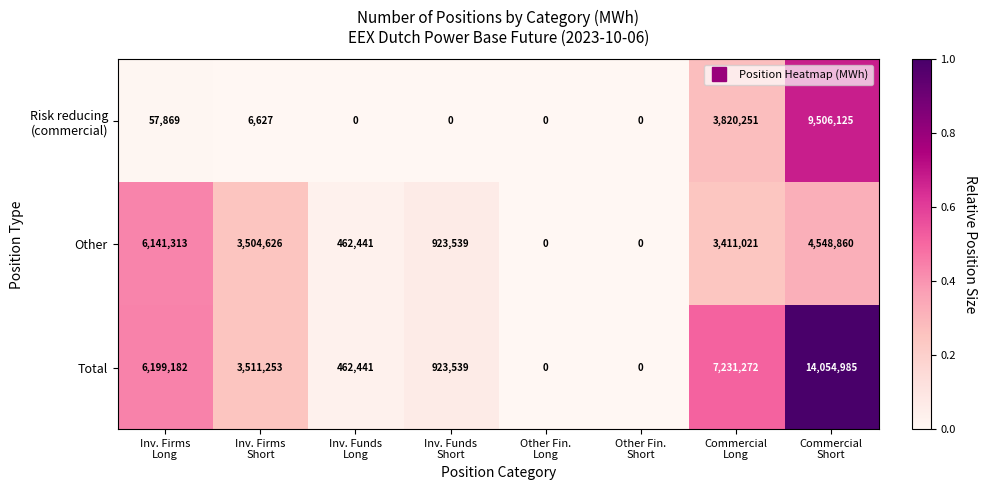

Which series has the widest spread of values?

Total